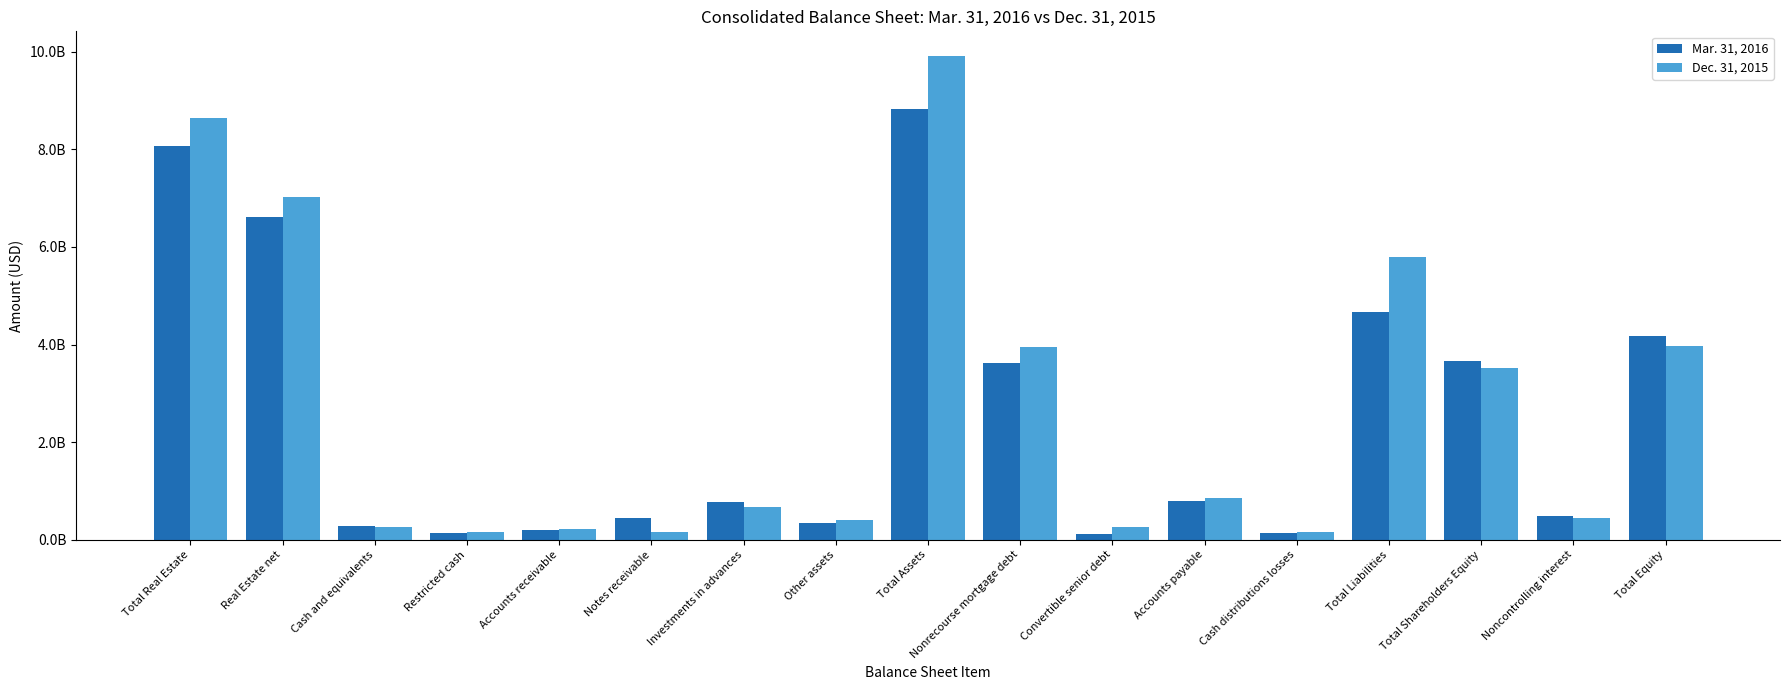

What are all the series names shown in the legend?

Mar. 31, 2016, Dec. 31, 2015